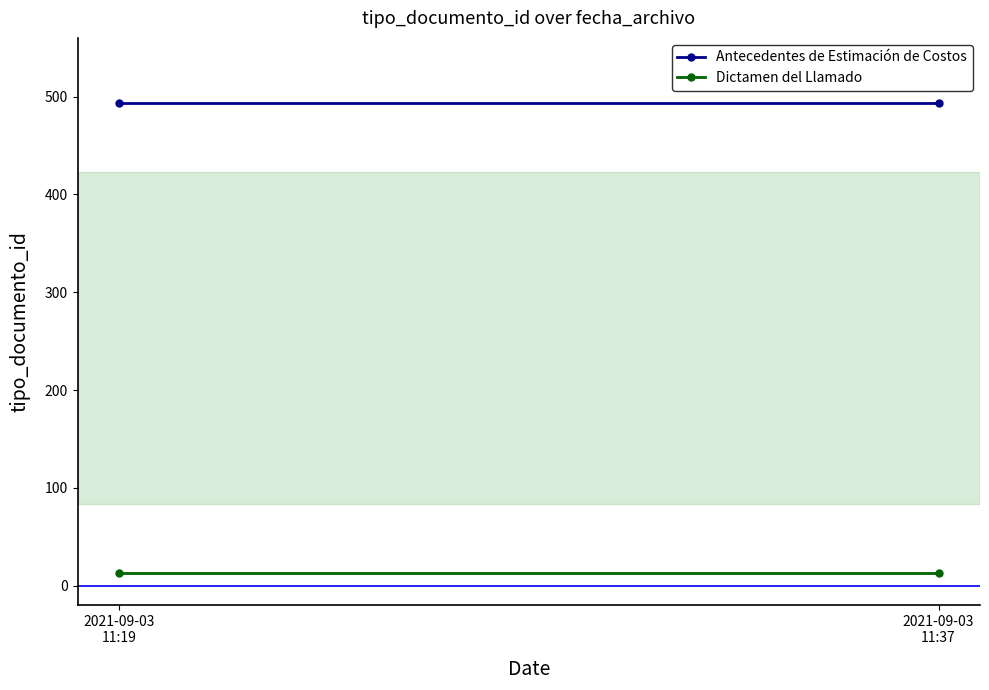

What is the total value across all series at 2021-09-03
11:37?

506